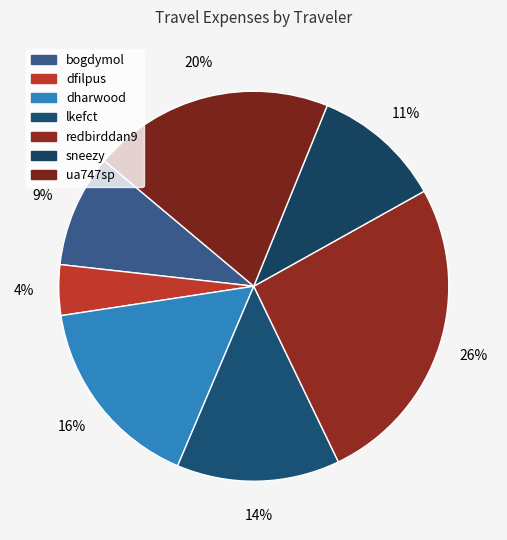

To the nearest percent, what portion does dharwood represent?

16%